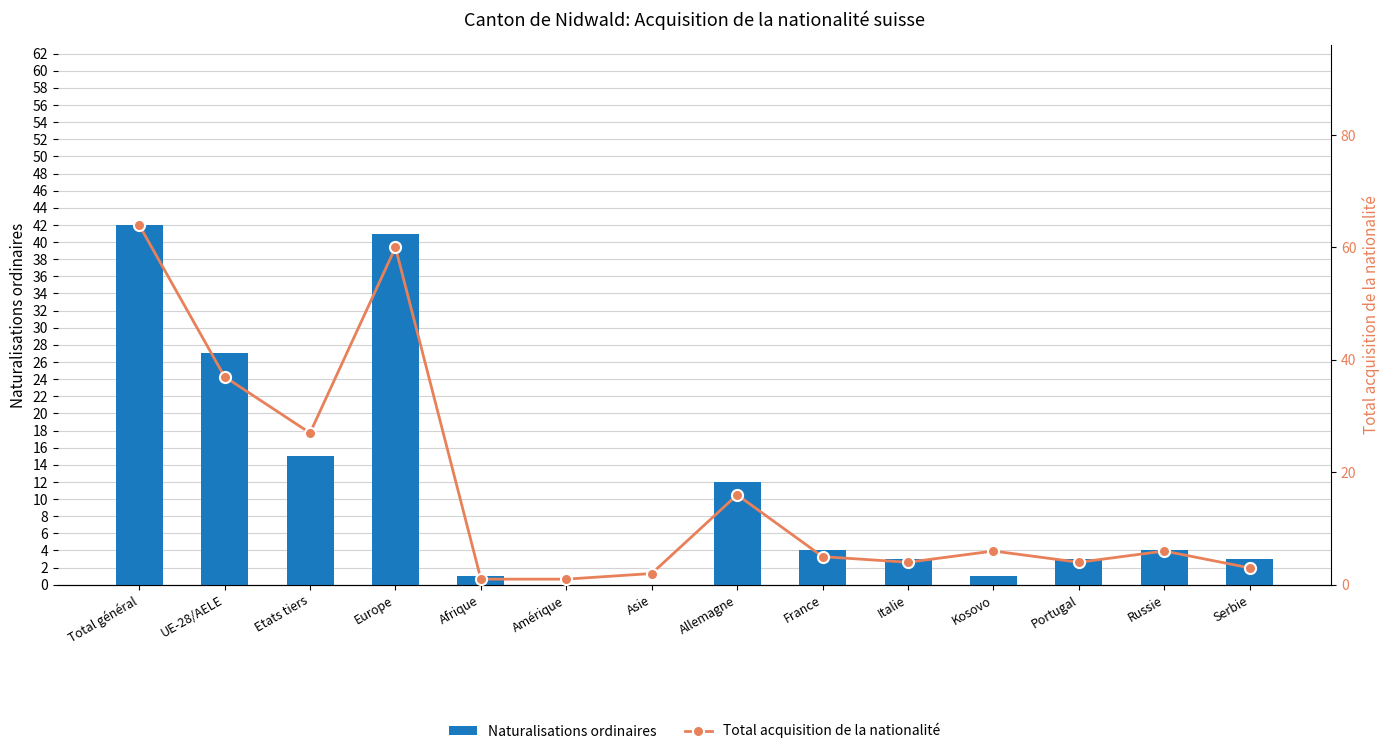

How many groups of bars are there?

14